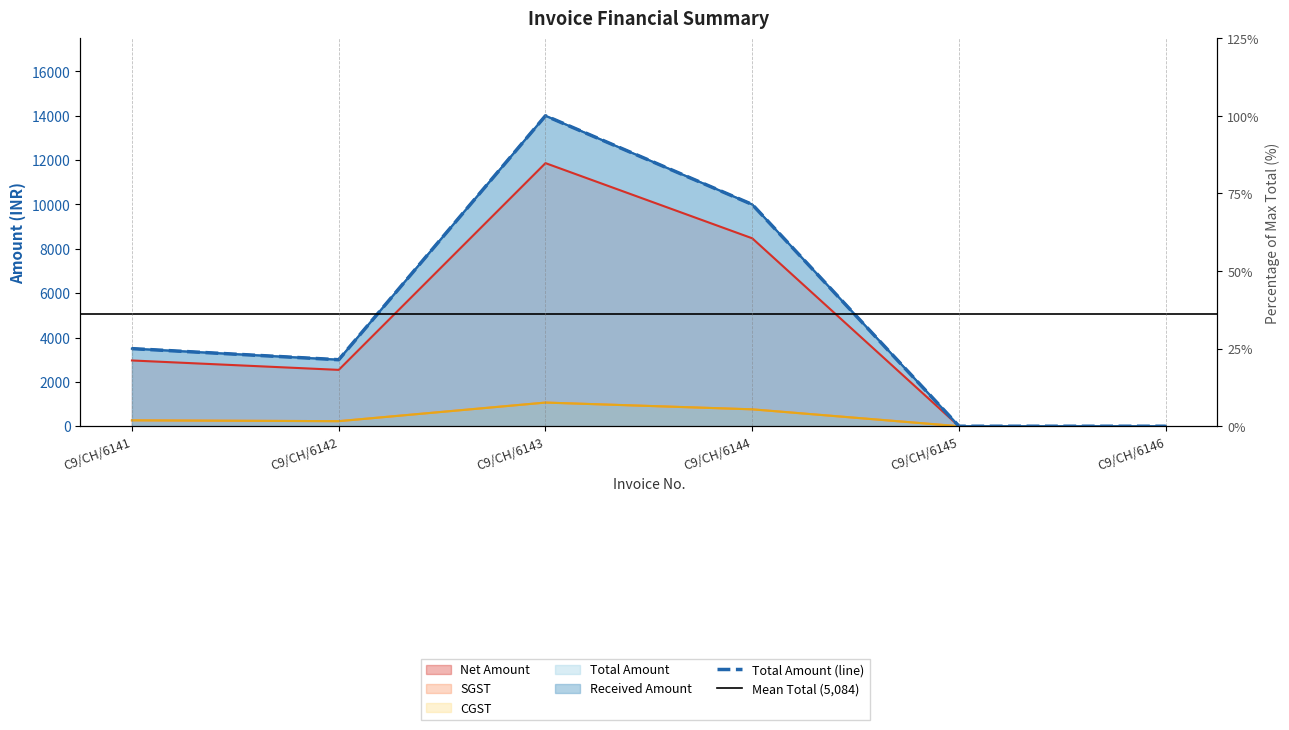

Reading left to right, list all the values displayed in this chart.

Net Amount: C9/CH/6141=2966.1	C9/CH/6142=2542.4	C9/CH/6143=11864.4	C9/CH/6144=8474.6	C9/CH/6145=0.8	C9/CH/6146=0.8
SGST: C9/CH/6141=266.9	C9/CH/6142=228.8	C9/CH/6143=1067.8	C9/CH/6144=762.7	C9/CH/6145=0.1	C9/CH/6146=0.1
CGST: C9/CH/6141=266.9	C9/CH/6142=228.8	C9/CH/6143=1067.8	C9/CH/6144=762.7	C9/CH/6145=0.1	C9/CH/6146=0.1
Total Amount: C9/CH/6141=3500.0	C9/CH/6142=3000.0	C9/CH/6143=14000.0	C9/CH/6144=10000.0	C9/CH/6145=1.0	C9/CH/6146=1.0
Received Amount: C9/CH/6141=3500.0	C9/CH/6142=3000.0	C9/CH/6143=14000.0	C9/CH/6144=10000.0	C9/CH/6145=1.0	C9/CH/6146=1.0